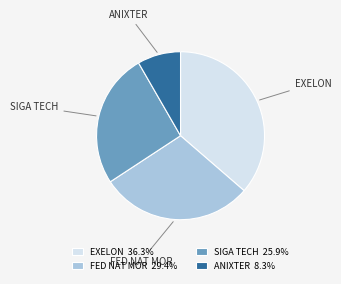

Is the sum of FED NAT MOR and EXELON greater than half?

Yes